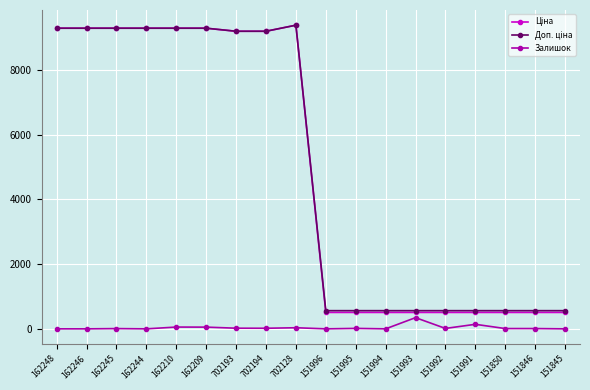

At how many categories does at least one series exceed 1494?

9